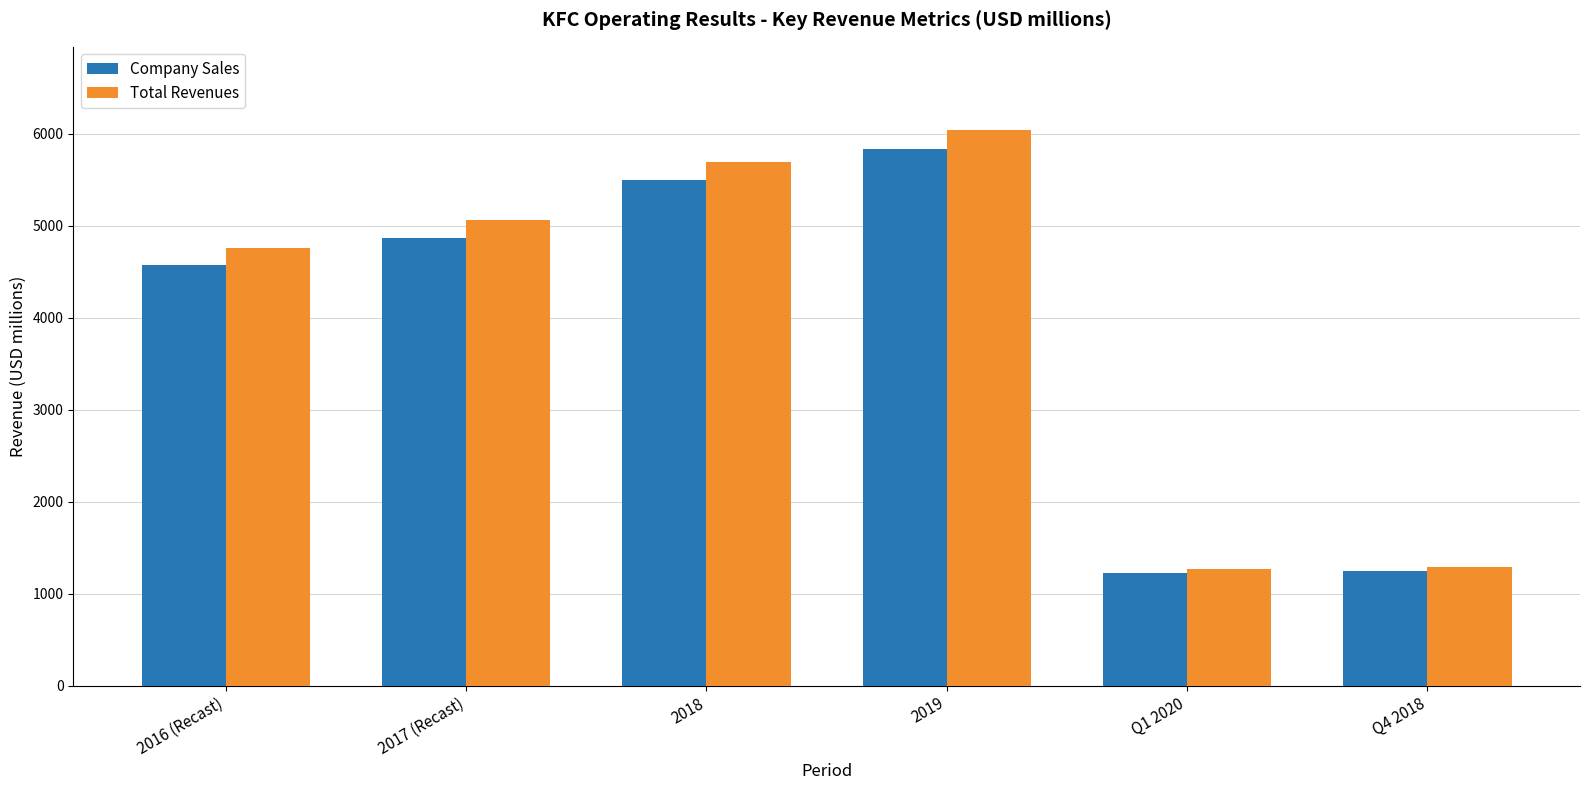

What is the maximum value for Total Revenues?

6040